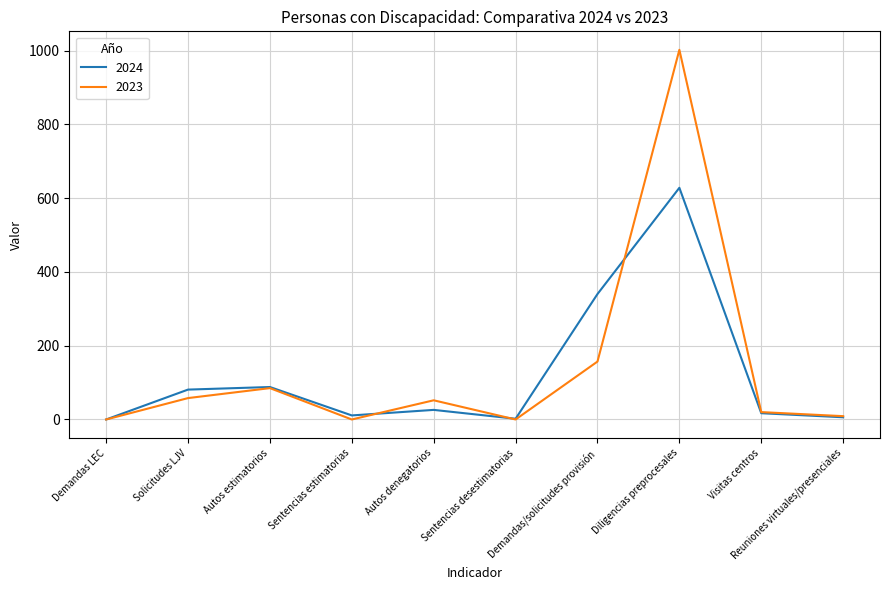

List the series in order of their peak value, lowest first.

2024, 2023